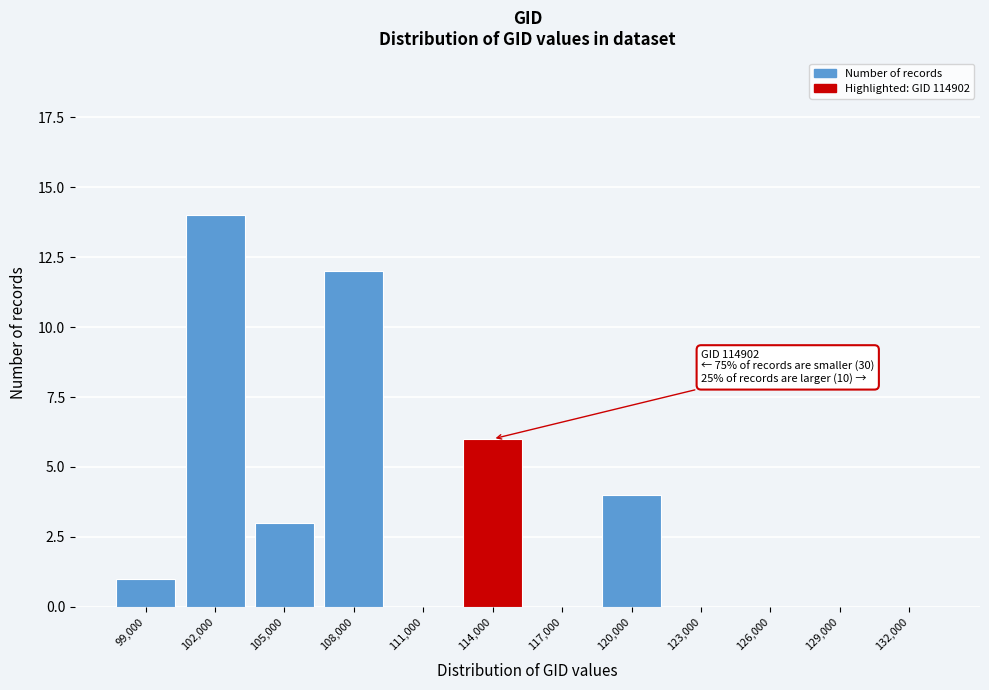

Reading right to left, transcribe all the data shown in this chart.

132,000=0	129,000=0	126,000=0	123,000=0	120,000=4	117,000=0	114,000=6	111,000=0	108,000=12	105,000=3	102,000=14	99,000=1